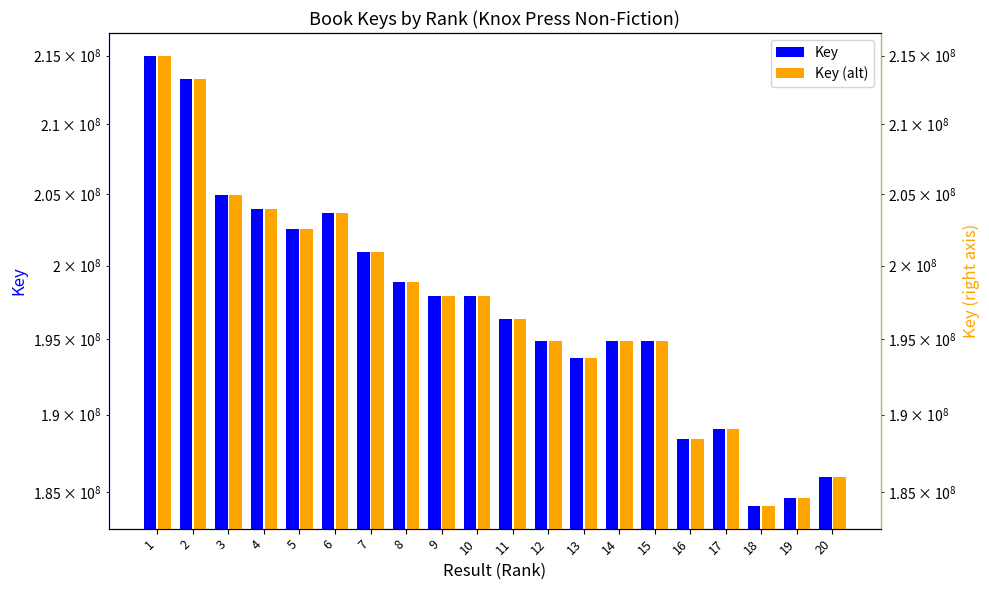

What is the total value across all series at 13?

387482852